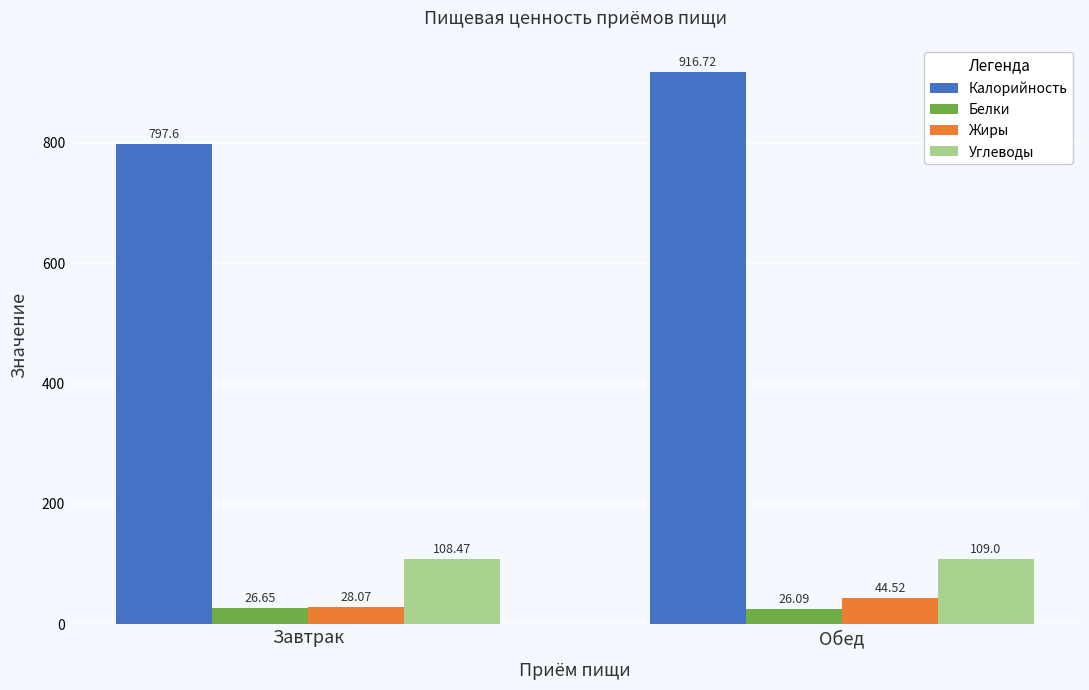

The Углеводы series shows 152.1 at Завтрак. True or false?

False